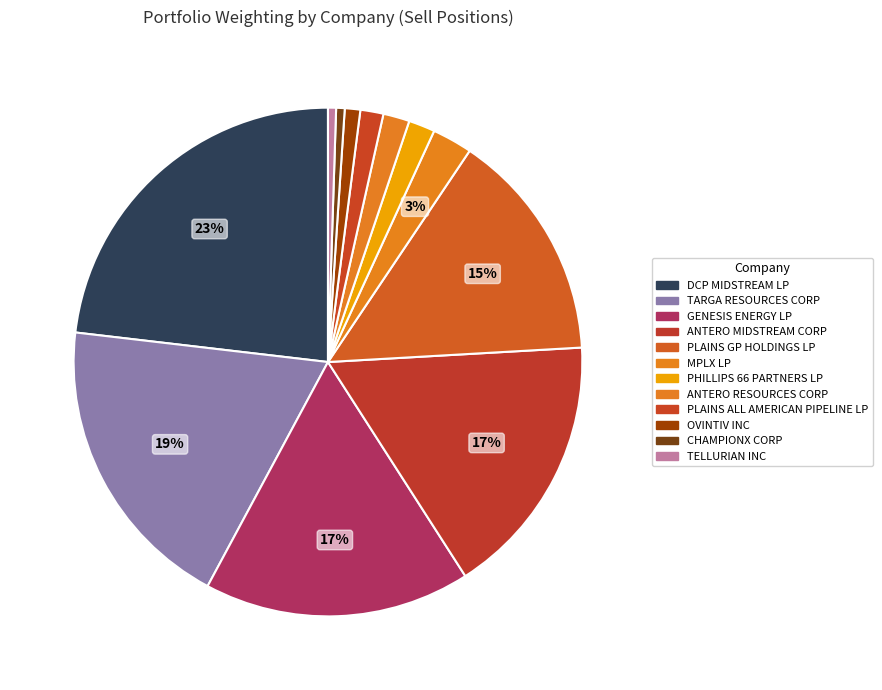

Is it true that TARGA RESOURCES CORP is 19% of the pie?

True